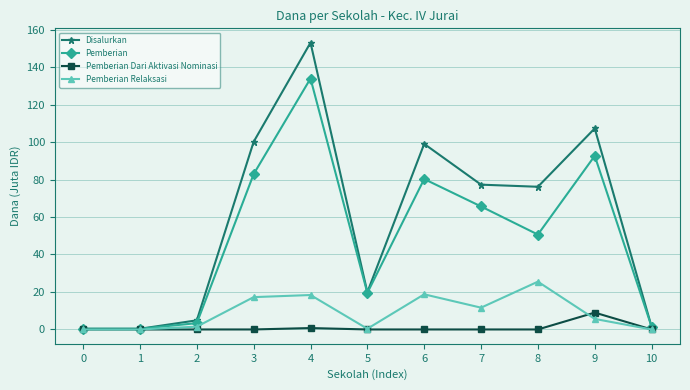

True or false: Pemberian Dari Aktivasi Nominasi and Pemberian Relaksasi cross at least once.

True